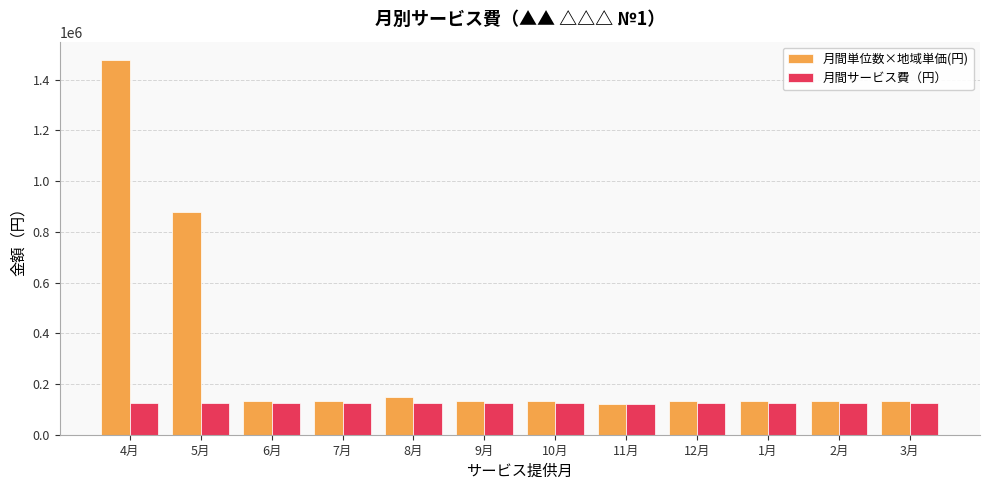

Which series has the largest total across all categories?

月間単位数×地域単価(円)